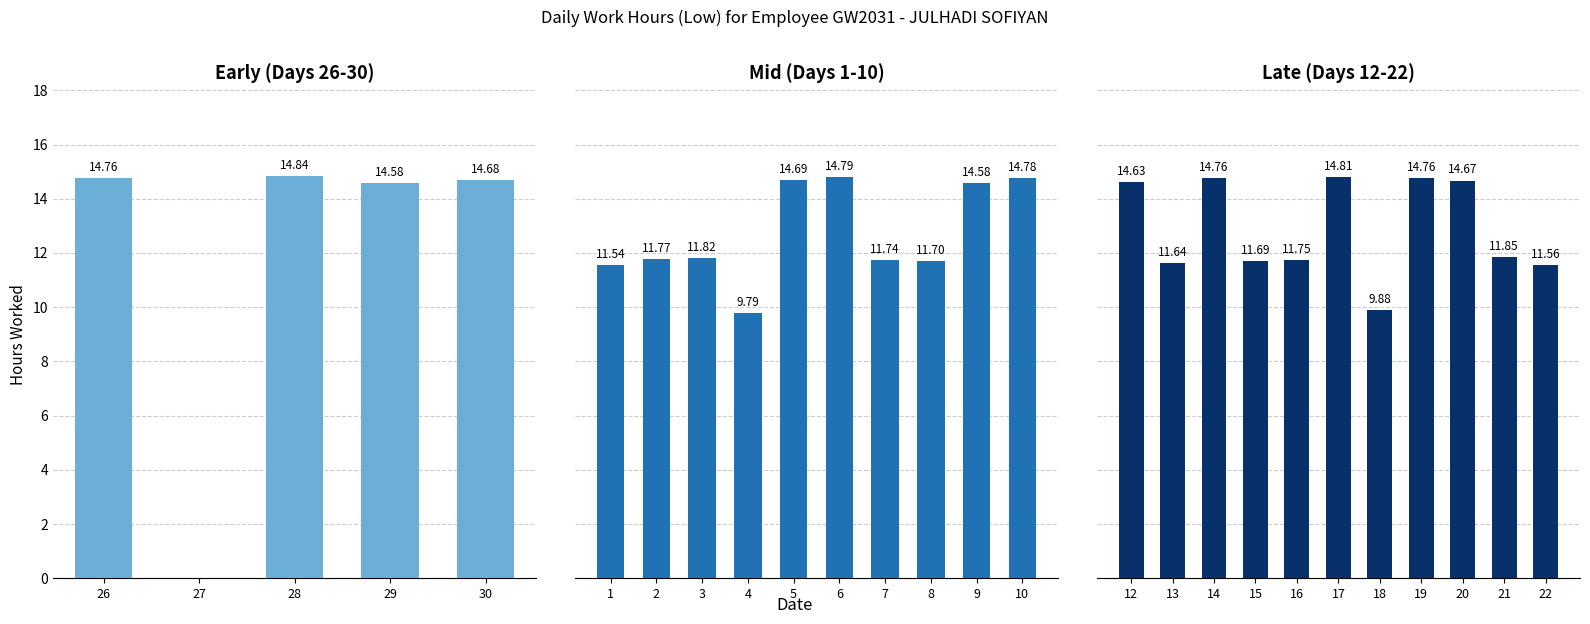

List the labels in order of value, smallest first.

27, 4, 18, 1, 22, 13, 15, 8, 7, 16, 2, 3, 21, 29, 9, 12, 20, 30, 5, 26, 14, 19, 10, 6, 17, 28